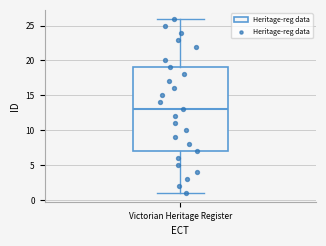

Read this box plot against the y-axis: the position of the median line, the range covered by the box, and the ends of both whiskers. The values are not printed on the chart, so give them approximately, as read against the axis.

median 13, box 7 to 19, whiskers 1 to 26